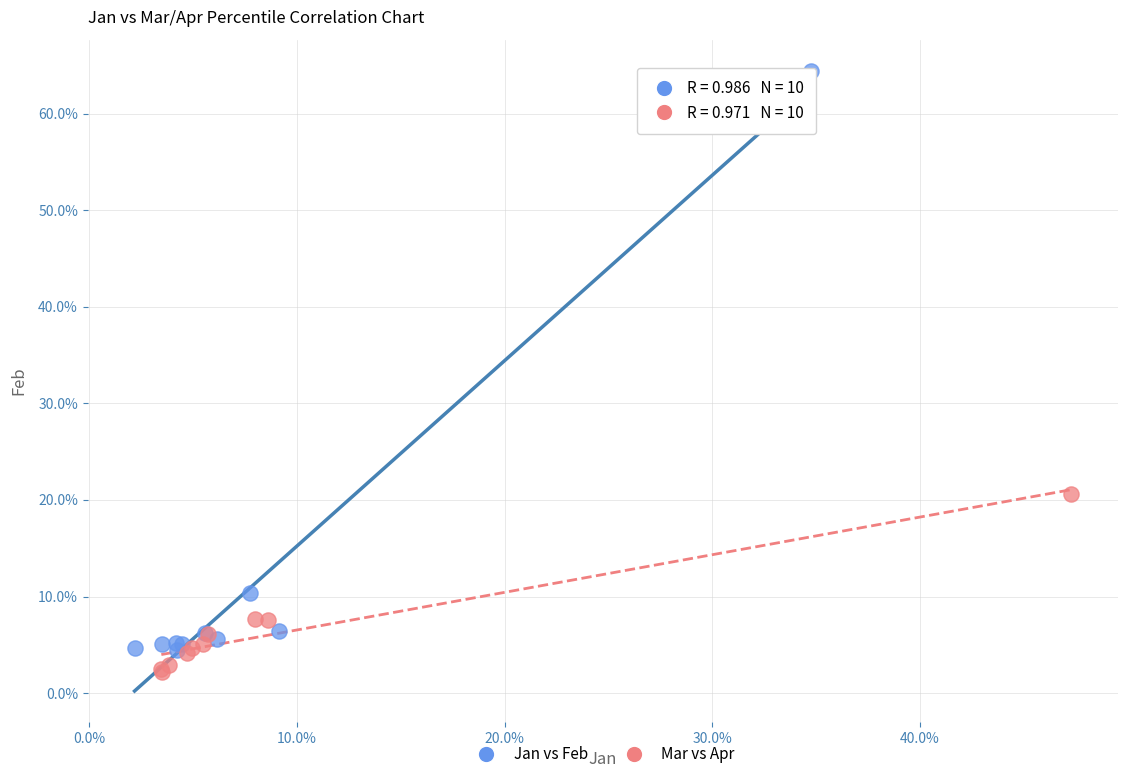

What are all the series names shown in the legend?

Jan vs Feb, Mar vs Apr